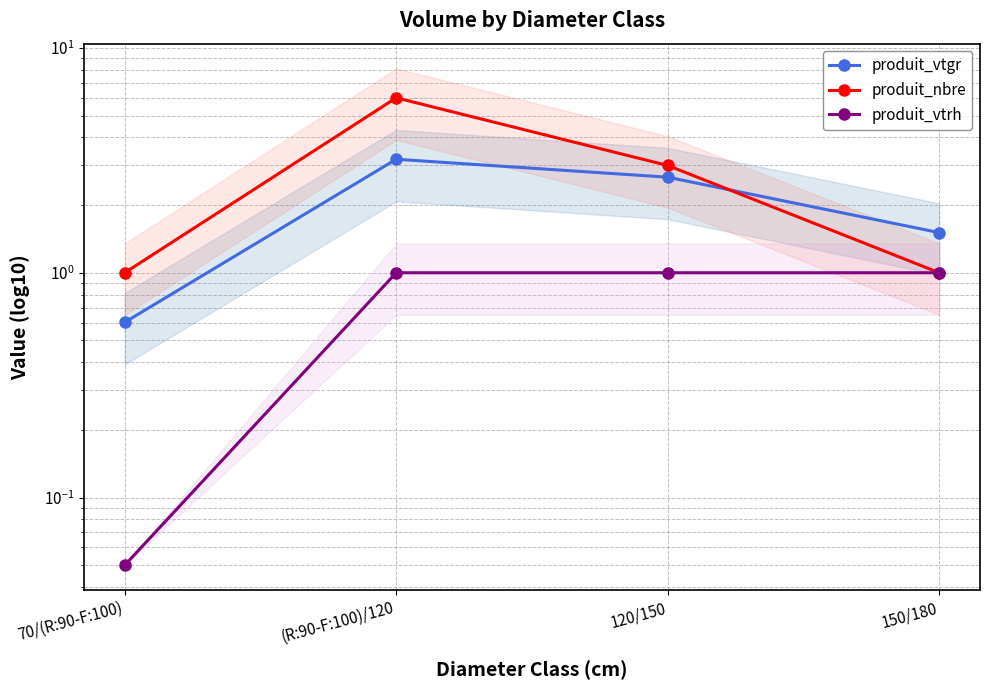

Which series has the widest spread of values?

produit_nbre